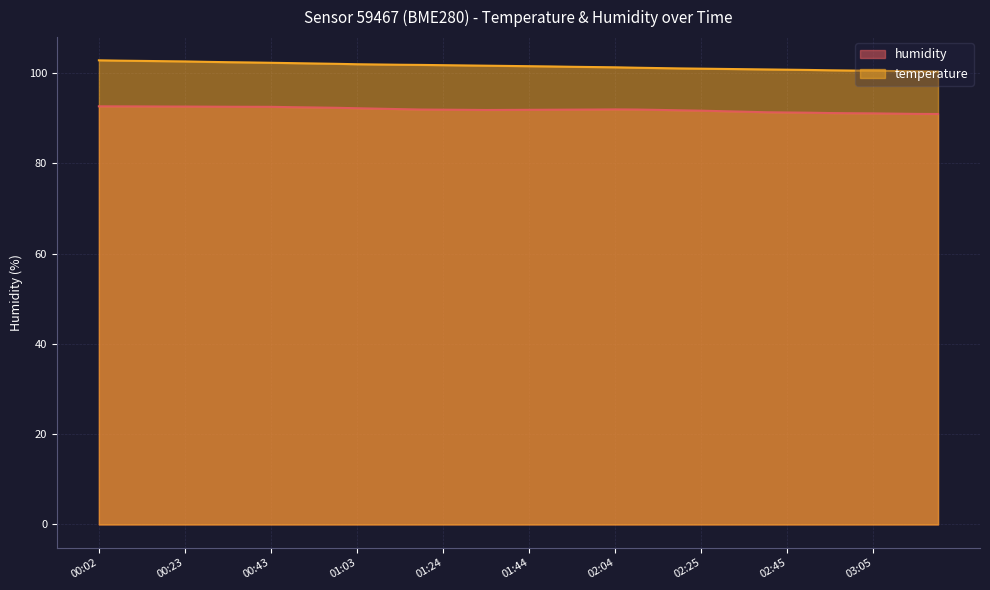

The value of temperature at 00:43 is 50.0. True or false?

False